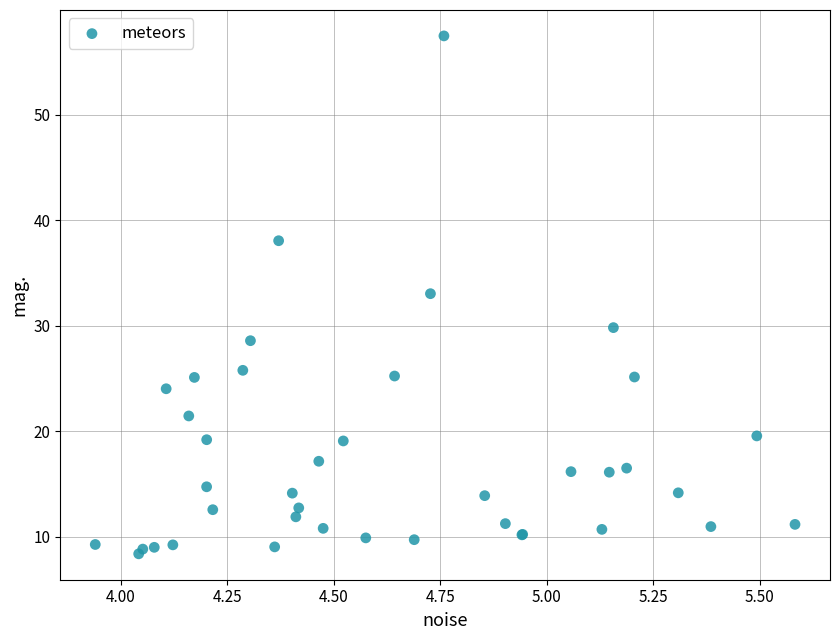

What Y value in the scatter plot is closest to 32?

33.0